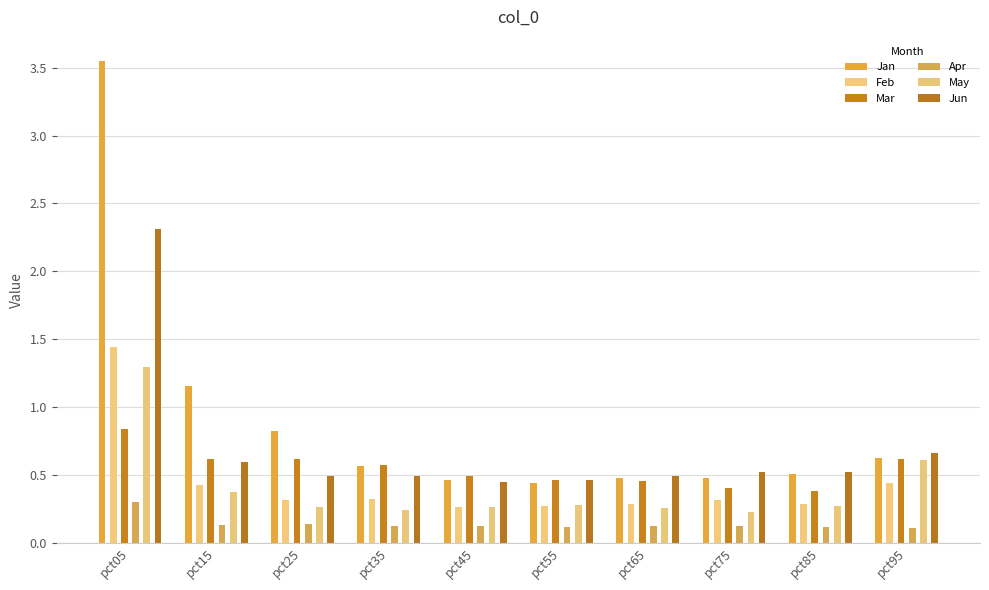

Count the Jun values in the range 0 to 1.

9